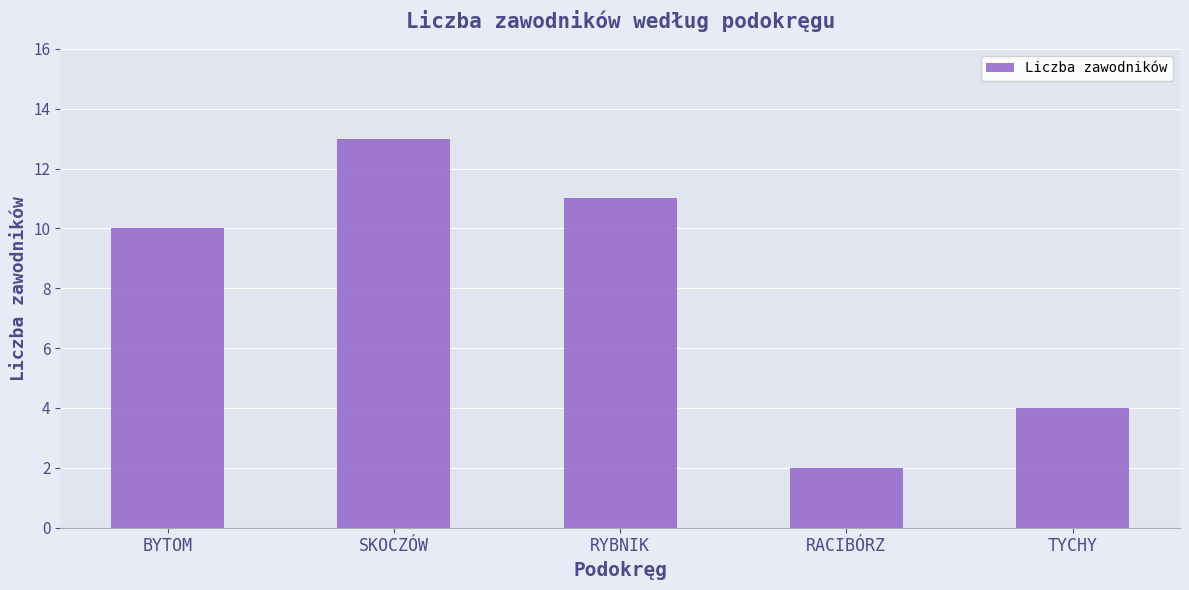

What is the difference between the second highest and minimum values?

9